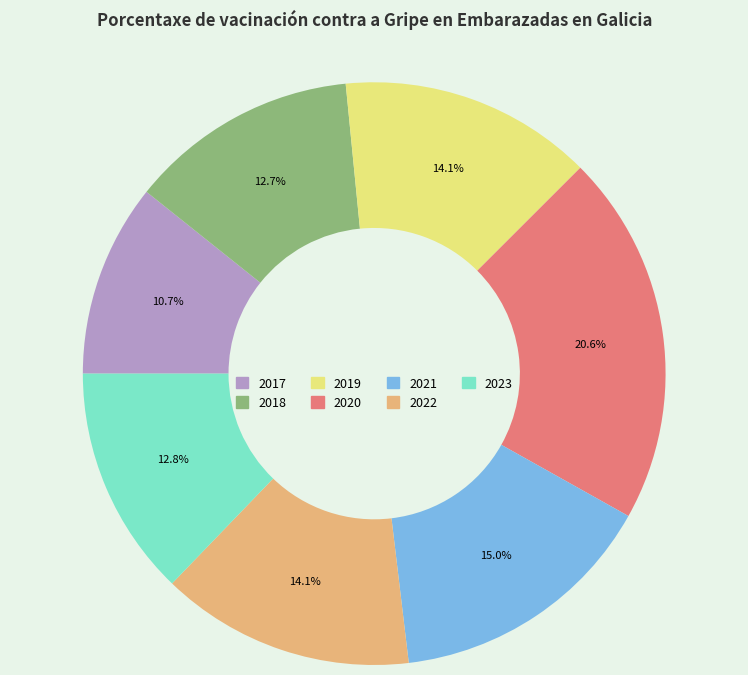

Count the number of slices in the pie.

7